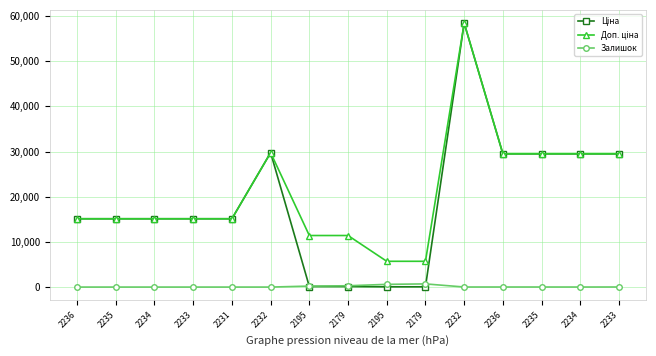

Reading left to right, transcribe all the data shown in this chart.

Ціна: 15120.0	15120.0	15120.0	15120.0	15120.0	29747.2	114.1	114.1	57.0	57.0	58426.5	29491.5	29491.5	29491.5	29491.5
Доп. ціна: 15120.0	15120.0	15120.0	15120.0	15120.0	29747.2	11410.0	11410.0	5705.0	5705.0	58426.5	29491.5	29491.5	29491.5	29491.5
Залишок: 0.0	0.0	0.0	0.0	0.0	0.0	218.0	290.0	601.0	702.0	14.0	14.0	13.0	9.0	16.0